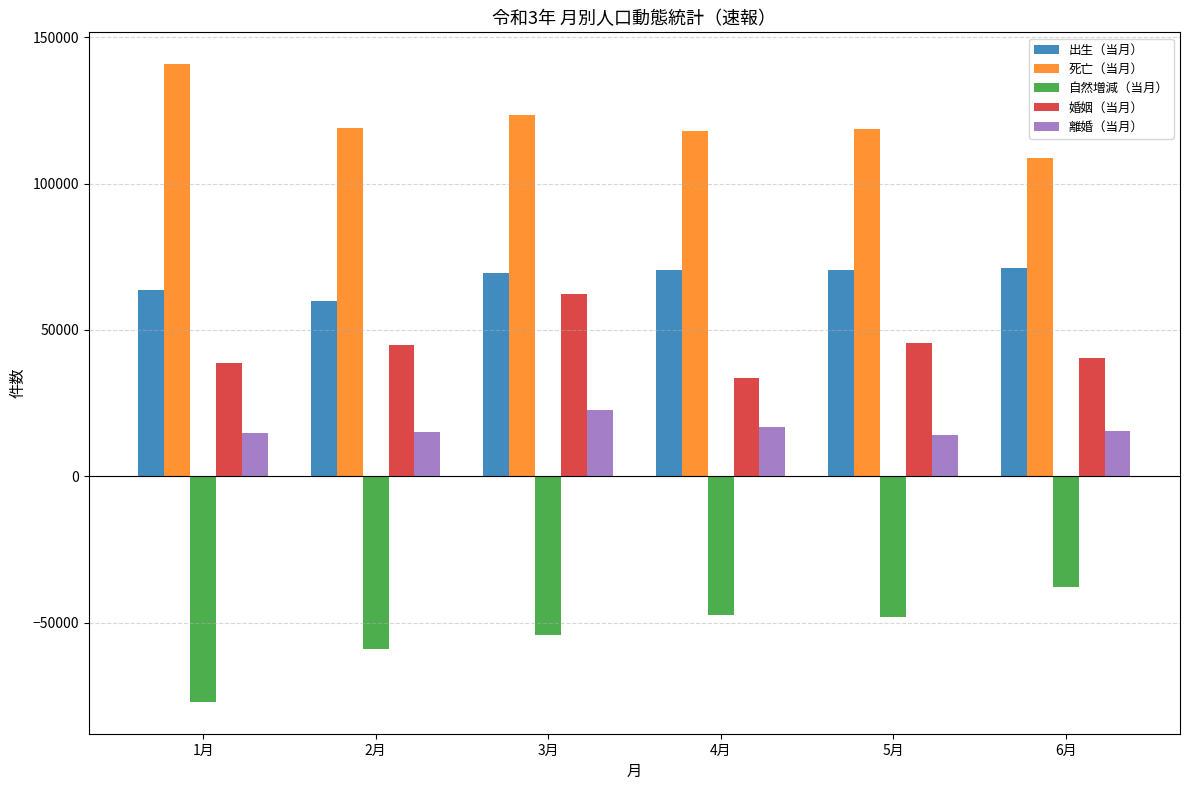

What is the spread (max minus min) of values at 2月?

178179